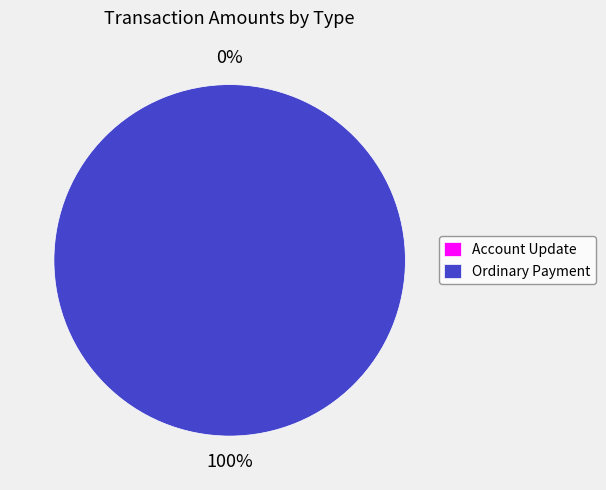

Which category accounts for the majority?

Ordinary Payment (241721)